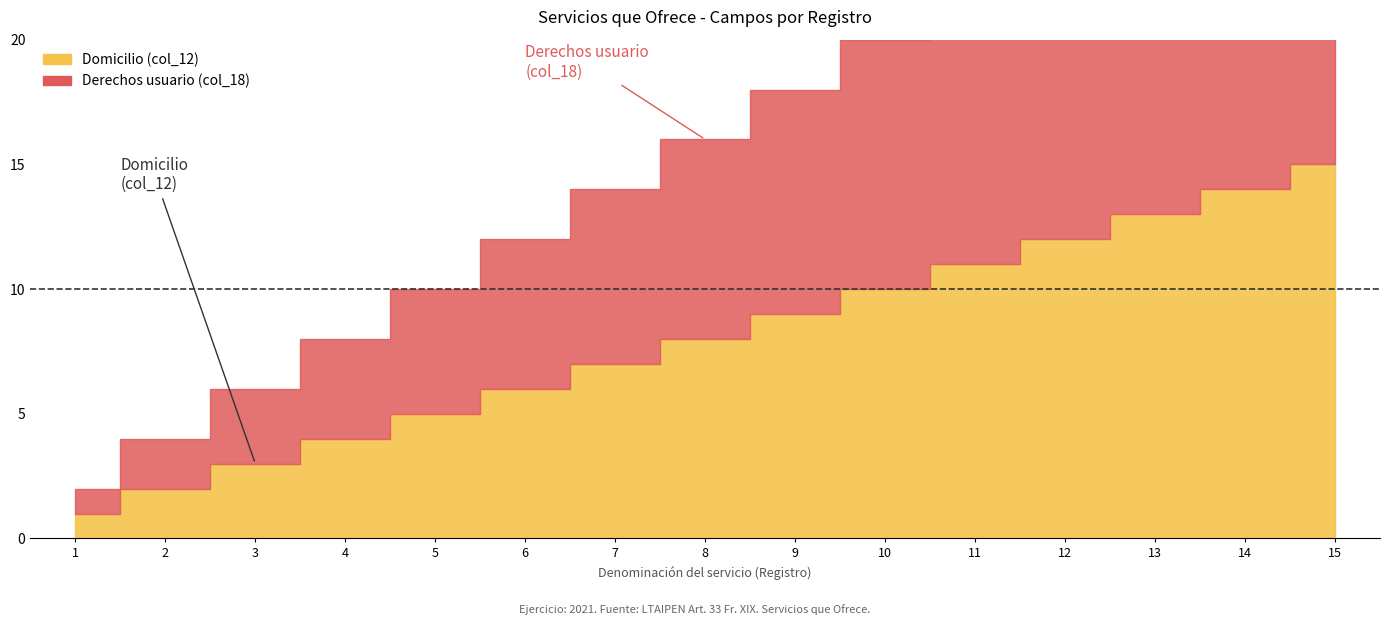

Which series has the largest range (max minus min)?

Domicilio (col_12)